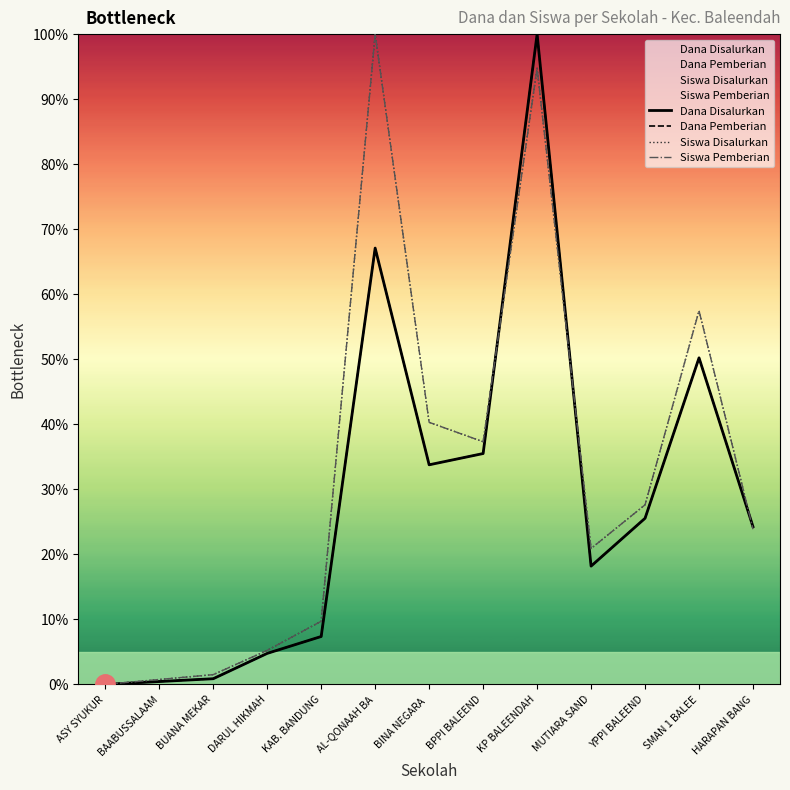

Where does the Dana Disalurkan series first go above 24?

AL-QONAAH BA